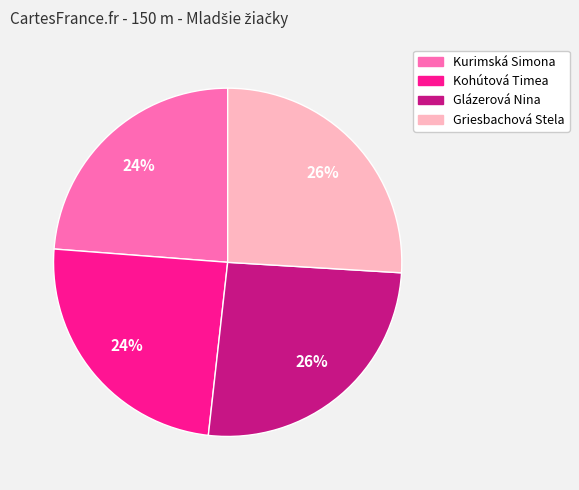

The Glázerová Nina slice represents 26% of the pie. True or false?

True